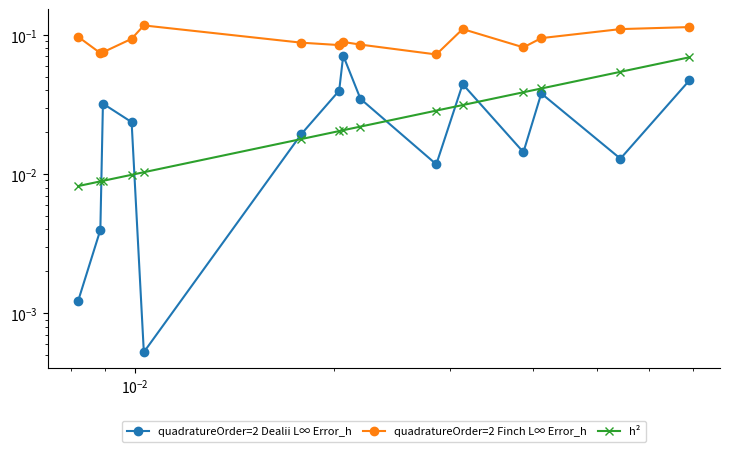

Which series ends up on top after the final intersection of quadratureOrder=2 Dealii L∞ Error_h and h²?

h²